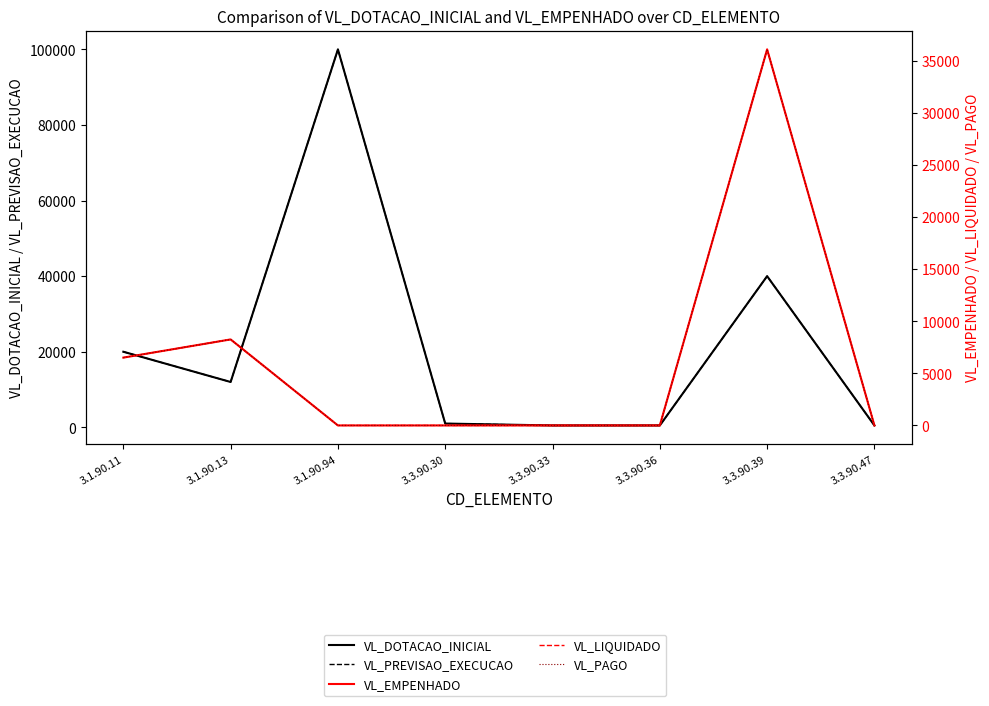

What is the approximate value of VL_PREVISAO_EXECUCAO at 3.3.90.39?

40000.0